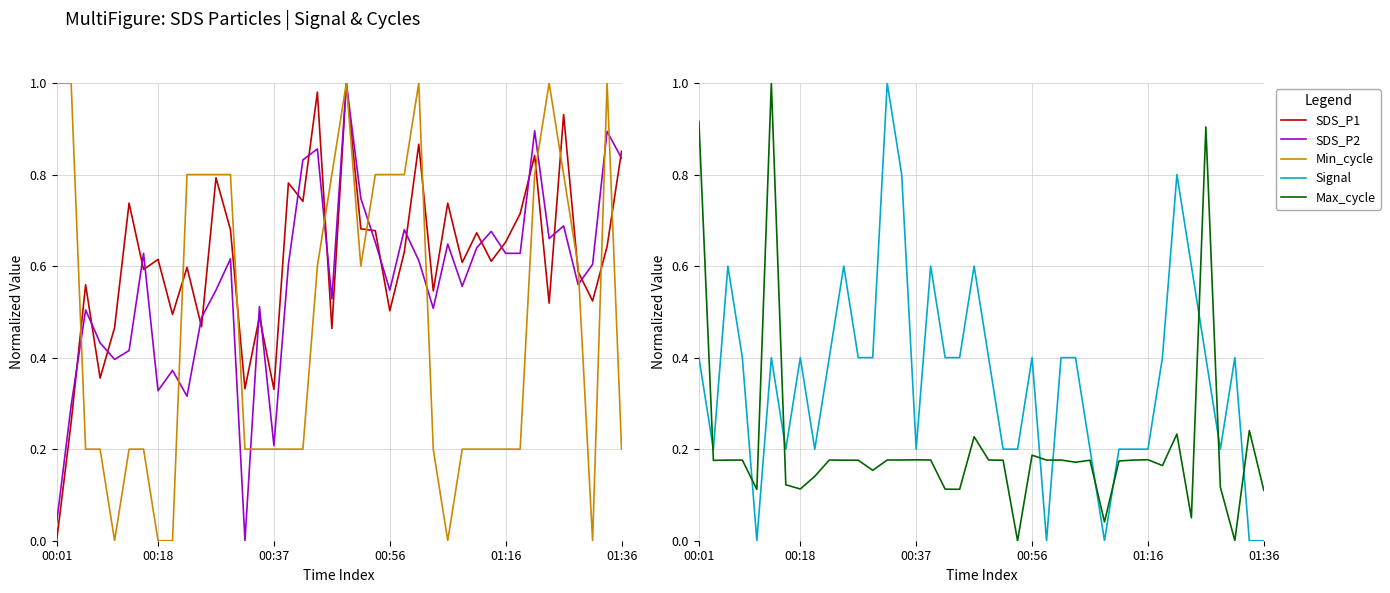

How many lines are shown in the chart?

5